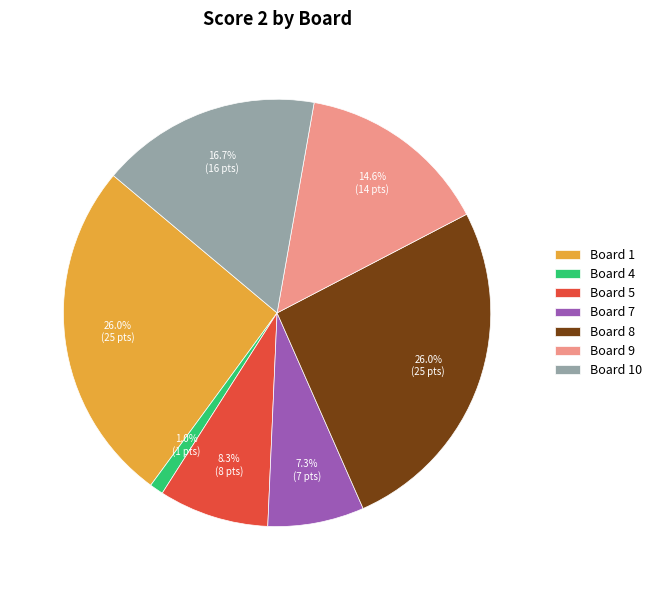

Which slice is the smallest?

Board 4